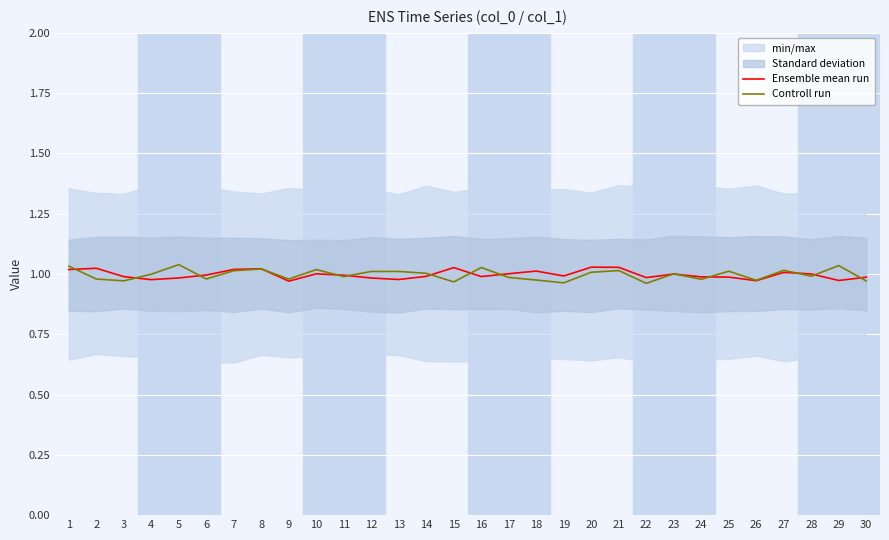

What is the value of the Controll run point at the 25th from the left?

1.0